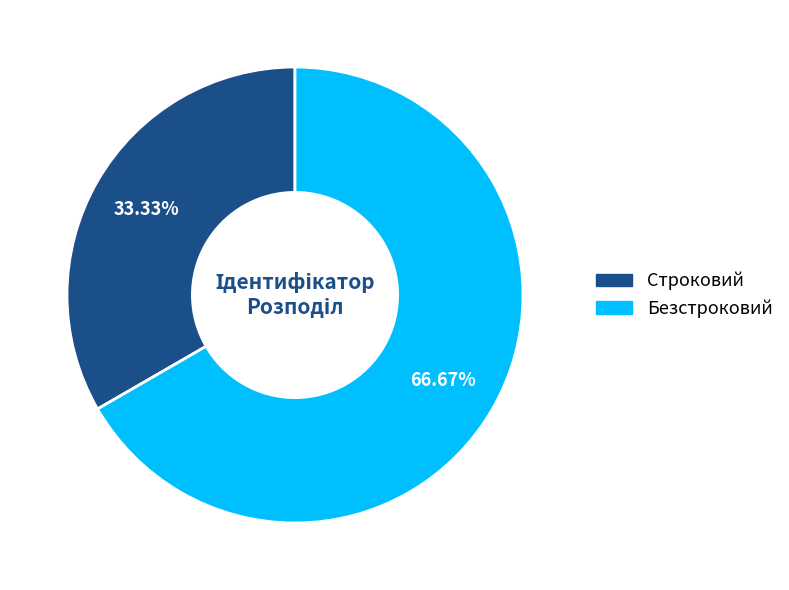

Is it true that Строковий is 47% of the pie?

False